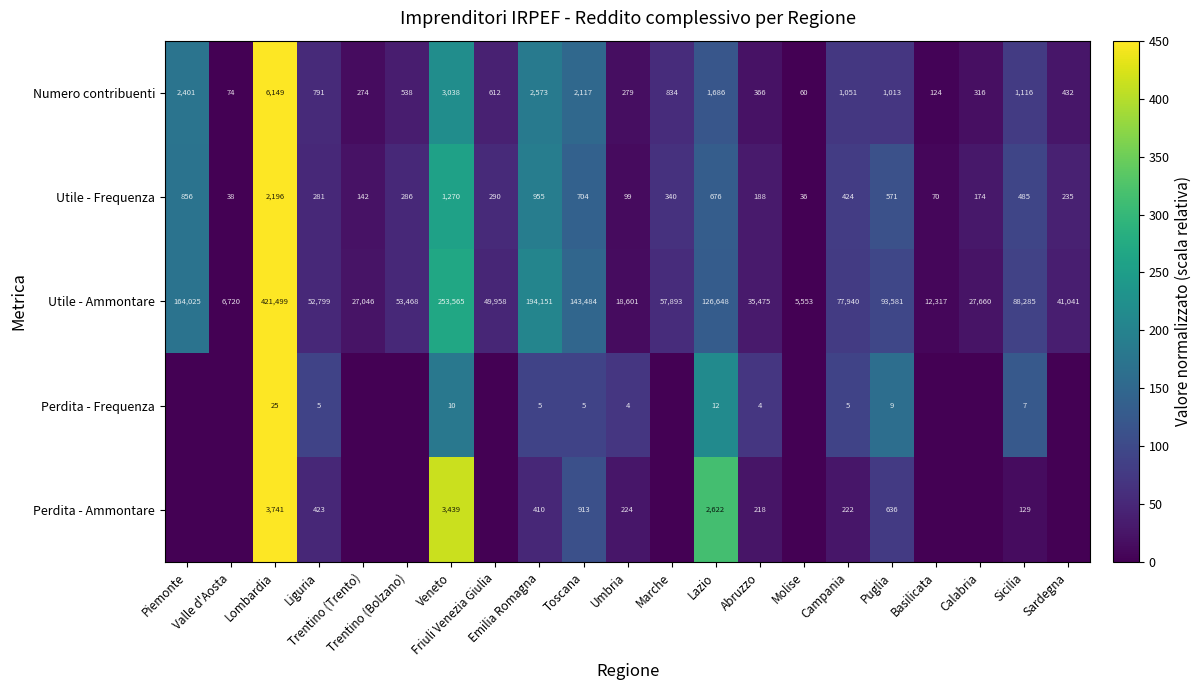

At which label does Numero contribuenti reach its peak?

Lombardia